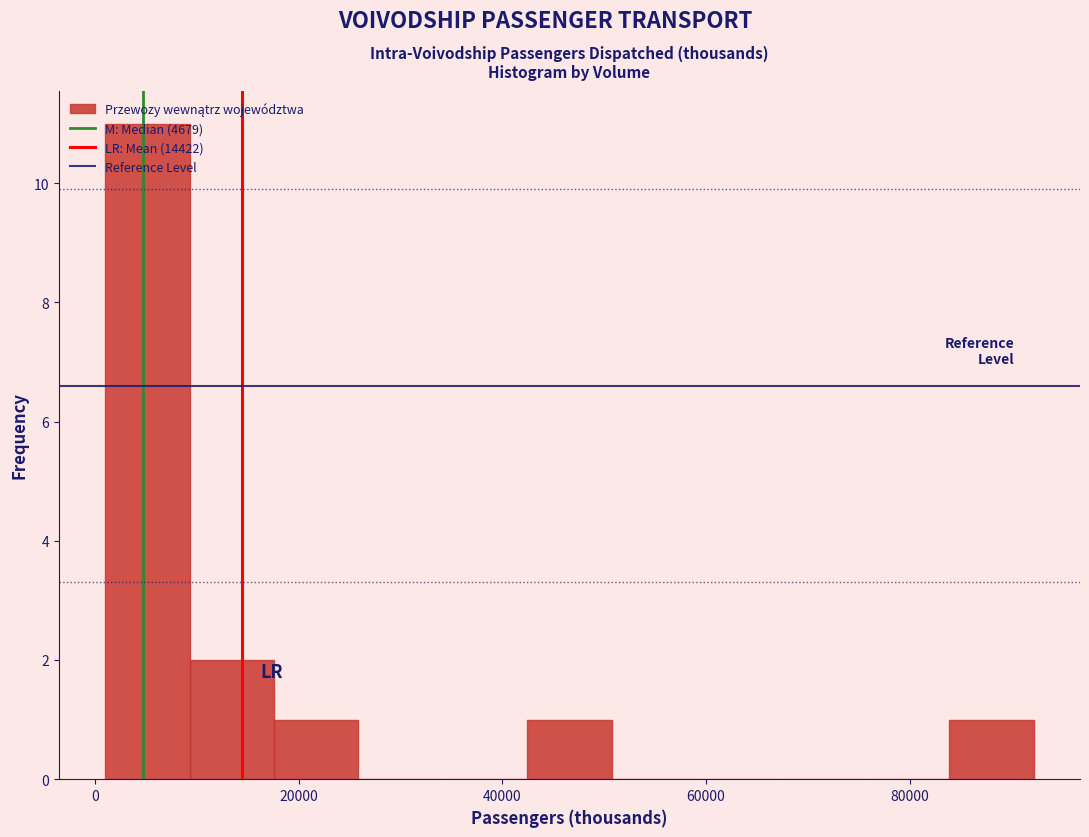

Reading left to right, transcribe this chart: for each bar, give the range it covers on the x-axis and its height. Neither the bar edges nor the heights are printed on the chart, so give them approximately, as read against the axes.

0 to 10000: 11
10000 to 18000: 2
18000 to 26000: 1
26000 to 34000: 0
34000 to 42000: 0
42000 to 50000: 1
50000 to 60000: 0
60000 to 68000: 0
68000 to 76000: 0
76000 to 84000: 0
84000 to 92000: 1